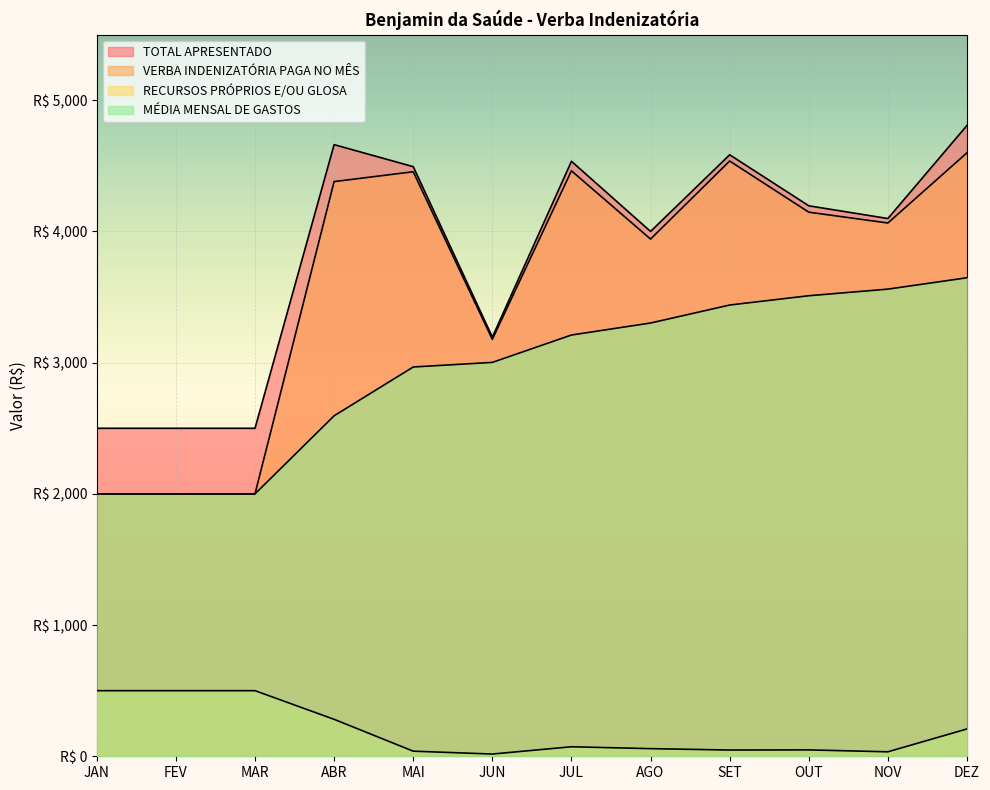

Reading left to right, transcribe all the data shown in this chart.

TOTAL APRESENTADO: JAN=2500.0	FEV=2500.0	MAR=2500.0	ABR=4661.9	MAI=4494.1	JUN=3194.8	JUL=4534.9	AGO=4000.2	SET=4584.5	OUT=4195.7	NOV=4098.7	DEZ=4808.4
VERBA INDENIZATÓRIA PAGA NO MÊS: JAN=2000.0	FEV=2000.0	MAR=2000.0	ABR=4380.2	MAI=4455.2	JUN=3177.8	JUL=4462.4	AGO=3942.1	SET=4537.0	OUT=4147.1	NOV=4064.6	DEZ=4600.0
RECURSOS PRÓPRIOS E/OU GLOSA: JAN=500.0	FEV=500.0	MAR=500.0	ABR=281.6	MAI=38.9	JUN=17.0	JUL=72.5	AGO=58.2	SET=47.6	OUT=48.6	NOV=34.1	DEZ=208.4
MÉDIA MENSAL DE GASTOS: JAN=2000.0	FEV=2000.0	MAR=2000.0	ABR=2595.1	MAI=2967.1	JUN=3002.2	JUL=3210.8	AGO=3302.2	SET=3439.4	OUT=3510.2	NOV=3560.6	DEZ=3647.2